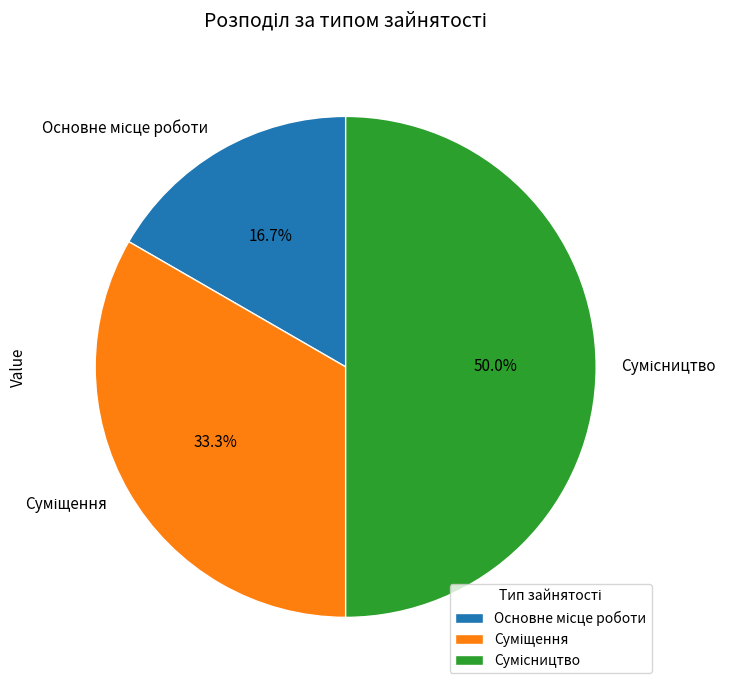

What is the smallest slice in the pie chart?

Основне місце роботи